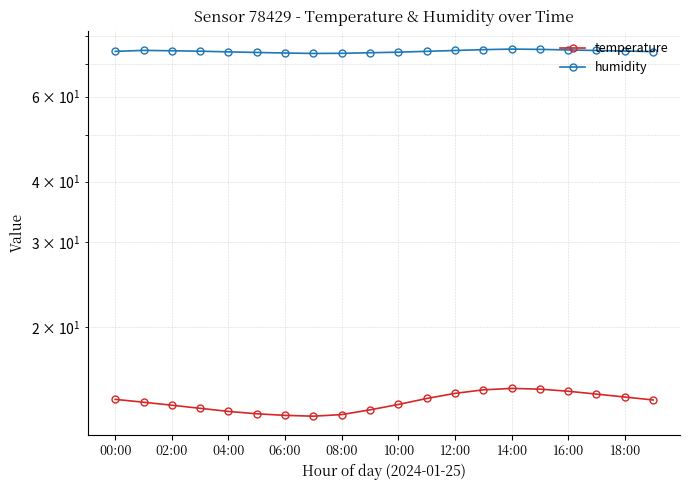

At 00:00, list the series in order from largest to smallest.

humidity, temperature